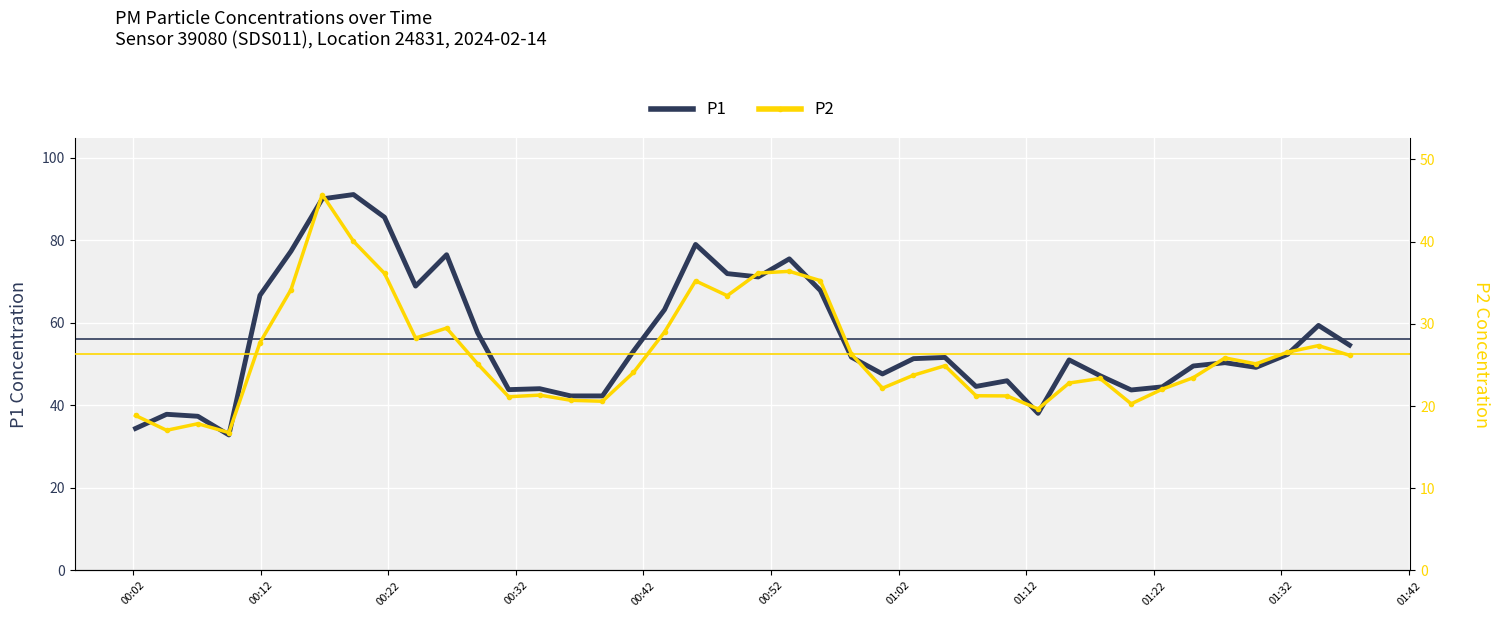

What is the difference between the maximum and second lowest values in the P2 series?

28.7